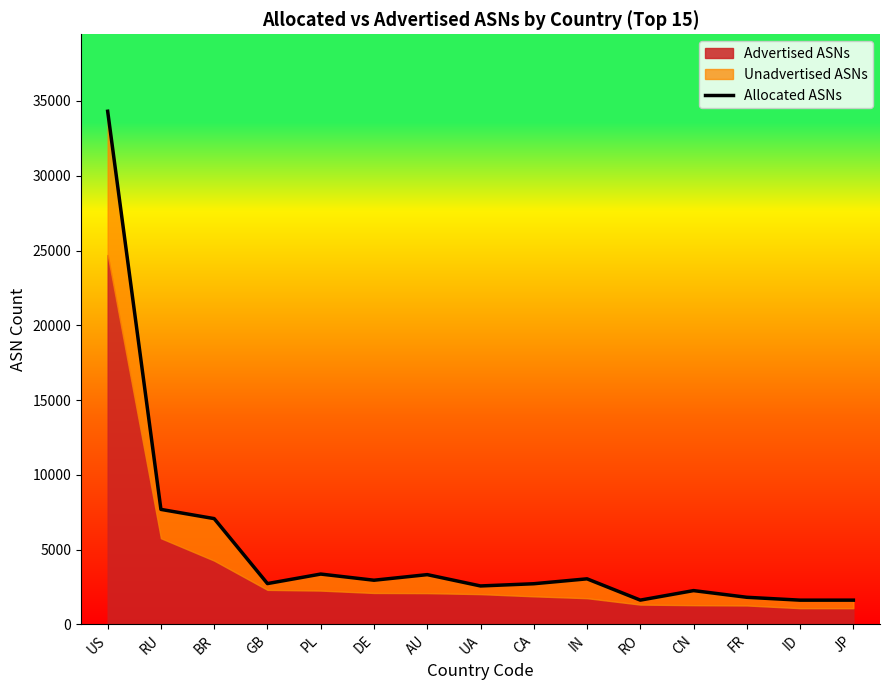

How many points are lower than both their immediate neighbors (excluding endpoints)?

5